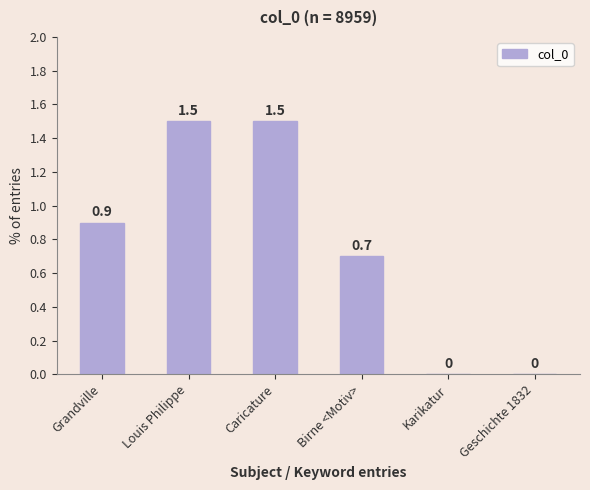

What value does the data have at Caricature?

1.5